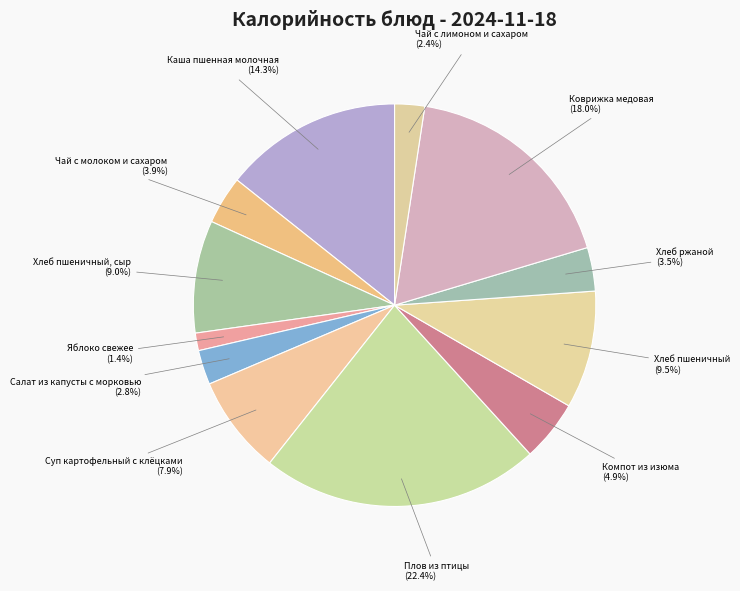

Is Хлеб ржаной the majority of the pie?

No